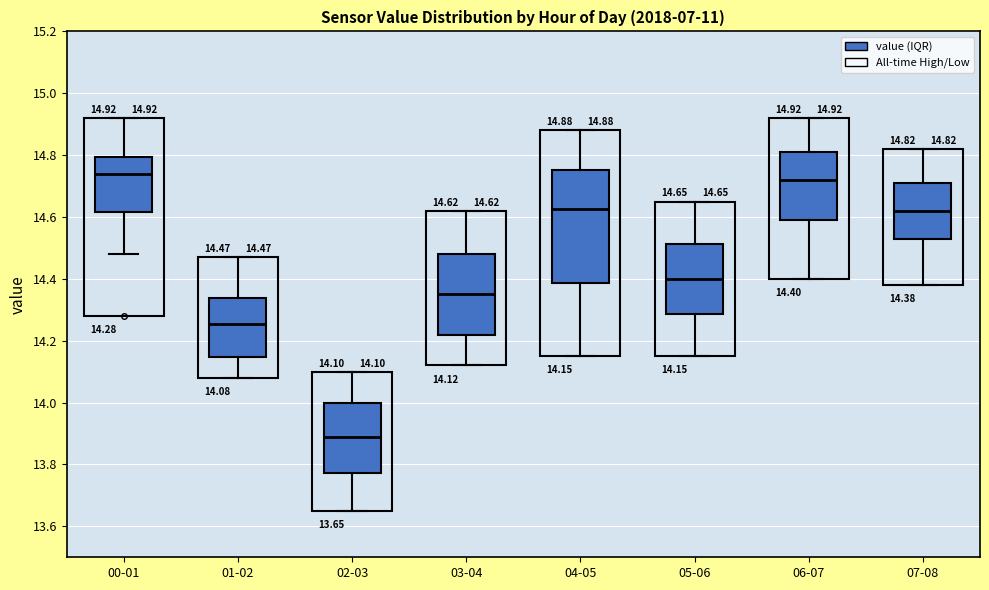

Comparing the boxes themselves (not the whiskers), which one is the tallest?

04-05